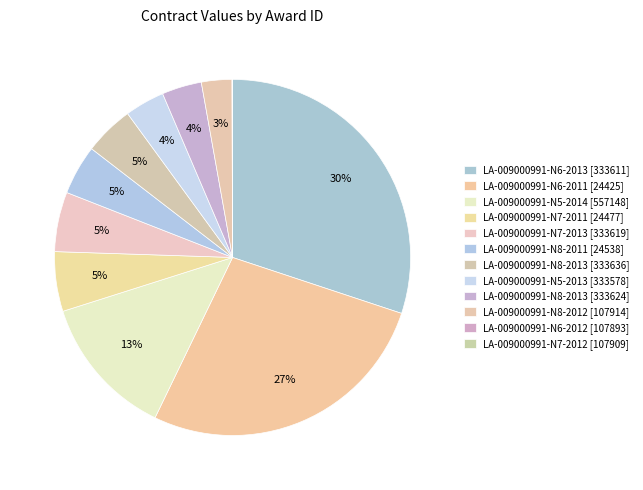

Is LA-009000991-N5-2014 [557148] the majority of the pie?

No